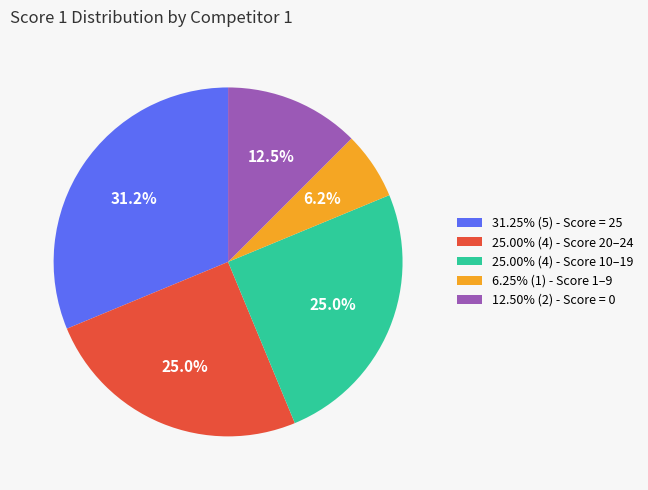

Combined, do 6.25% (1) - Score 1–9 and 25.00% (4) - Score 10–19 account for over 50%?

No